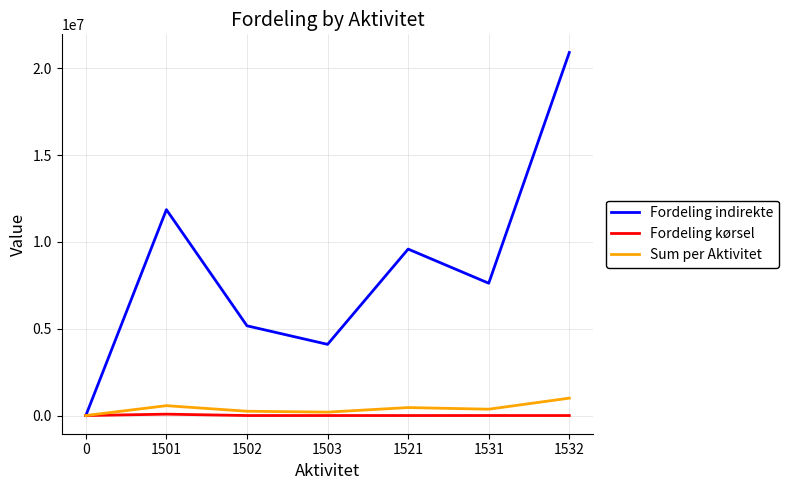

What is the greatest value displayed?

20904780.1